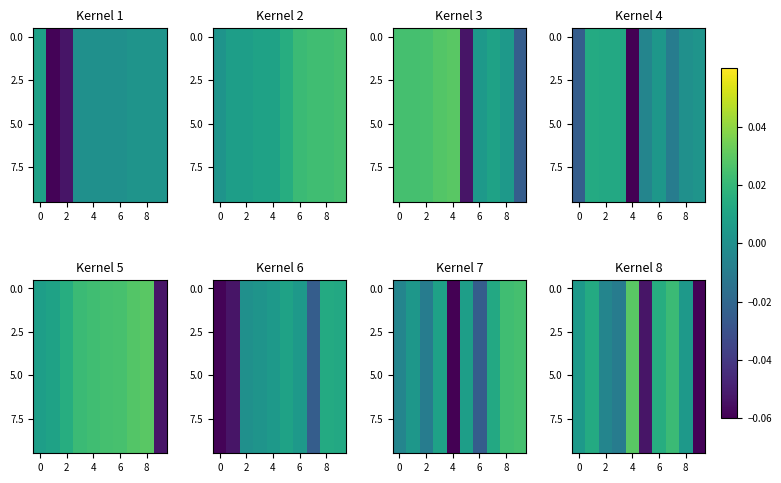

The 0.0 series shows 0.0 at 6. True or false?

True